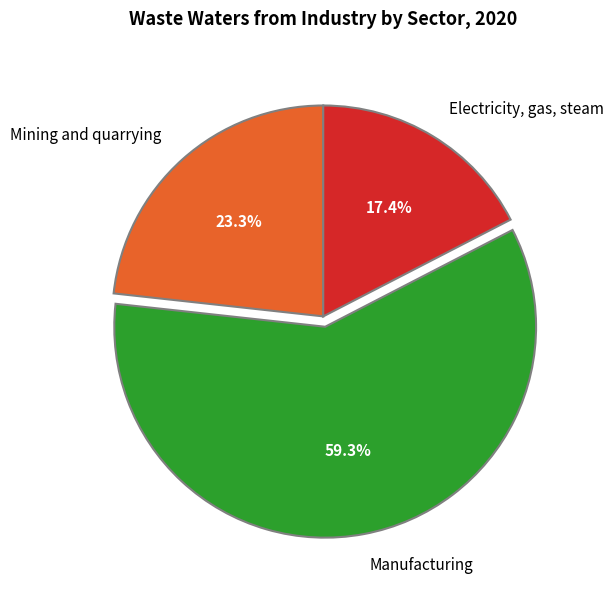

Approximately how many times larger is the value at Electricity, gas, steam compared to Manufacturing?

0.3